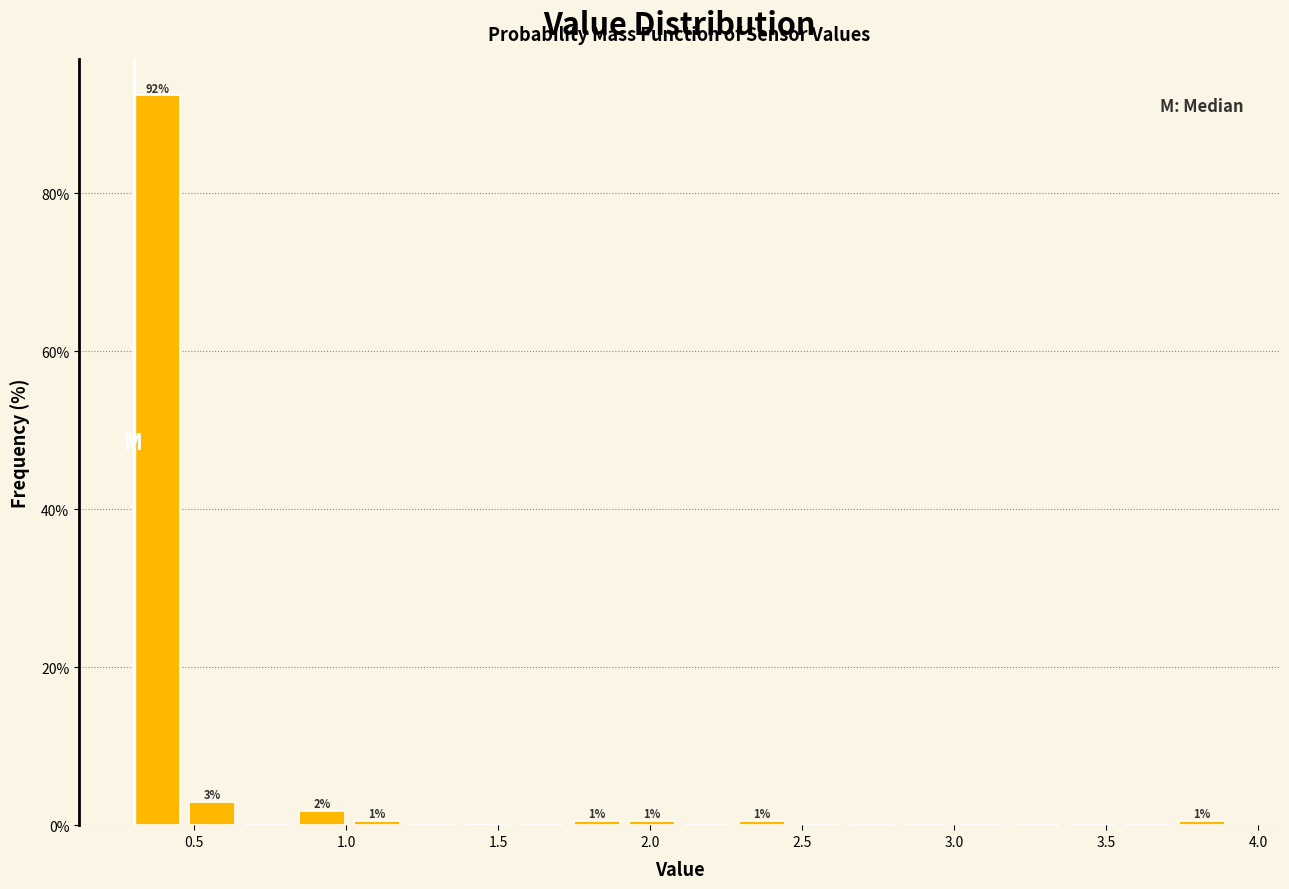

Around what value on the x-axis is the tallest bar? Give the approximate position of its centre, as read against the axis.

0.40